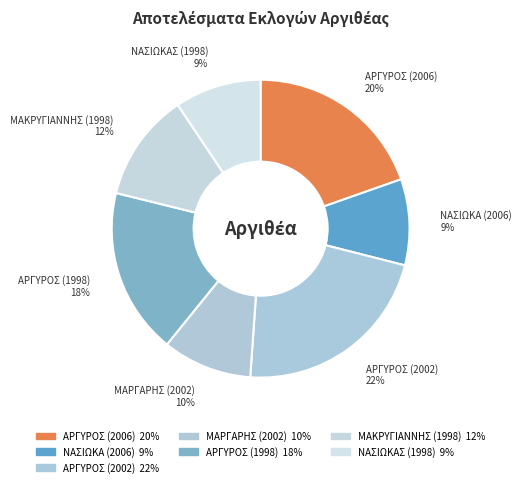

Is there any slice that represents more than half of the pie?

No